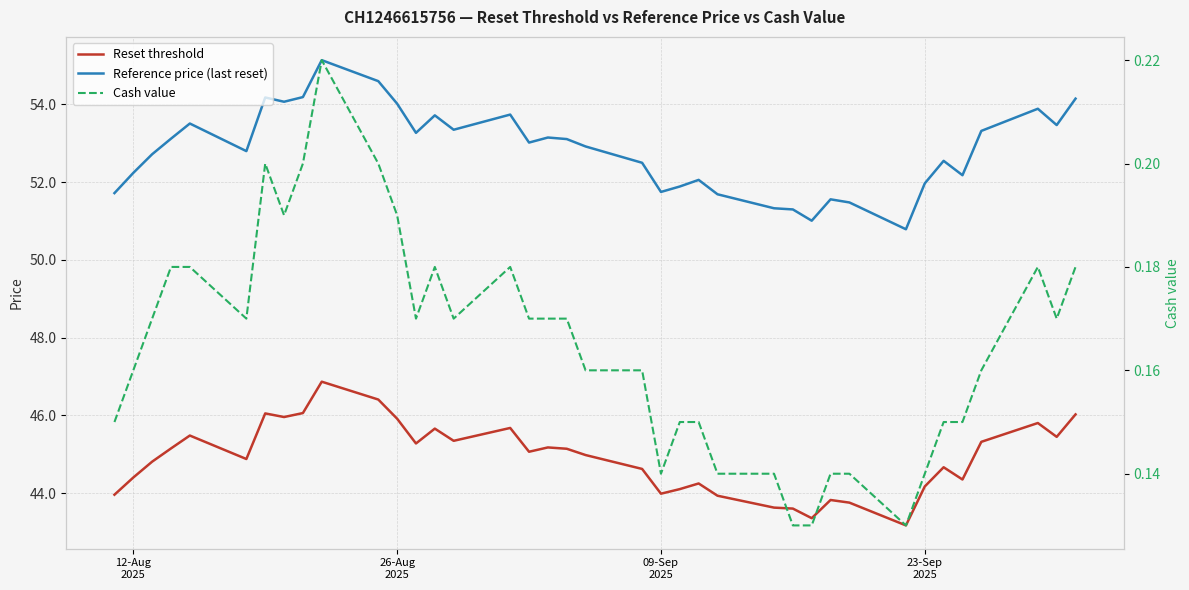

True or false: Cash value and Reset threshold cross at least once.

False